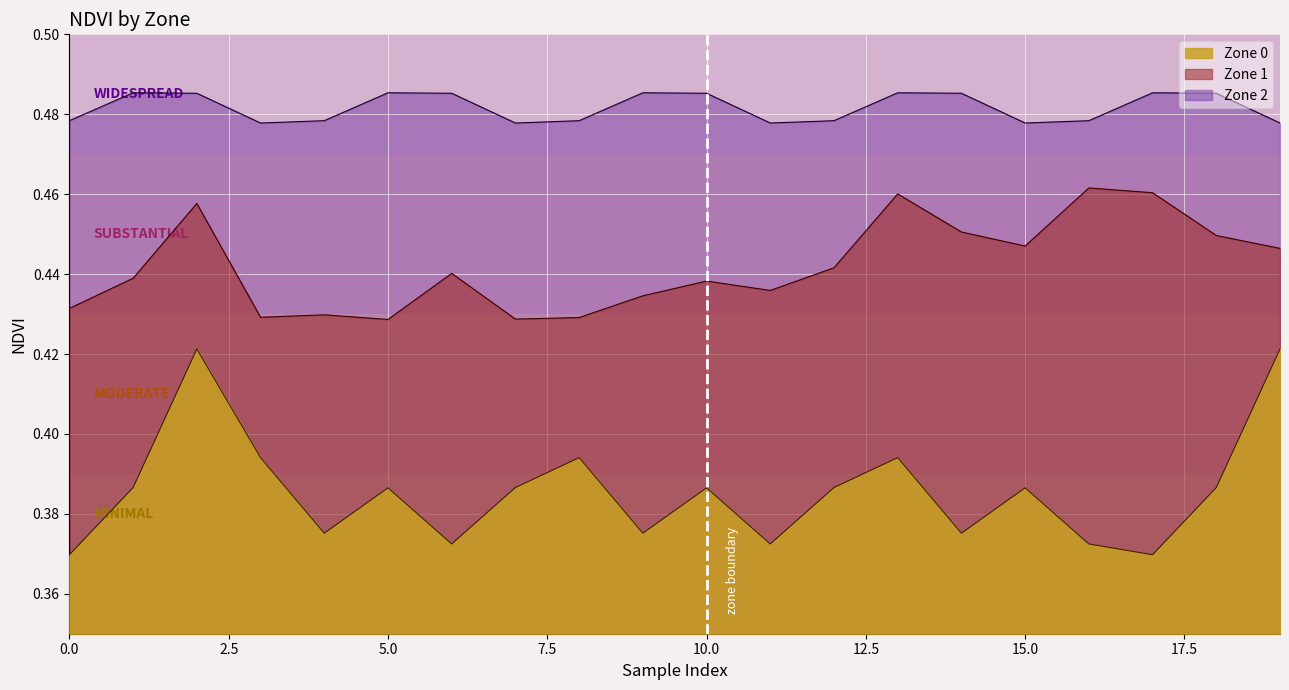

What is the total value across all series at 19?

1.3